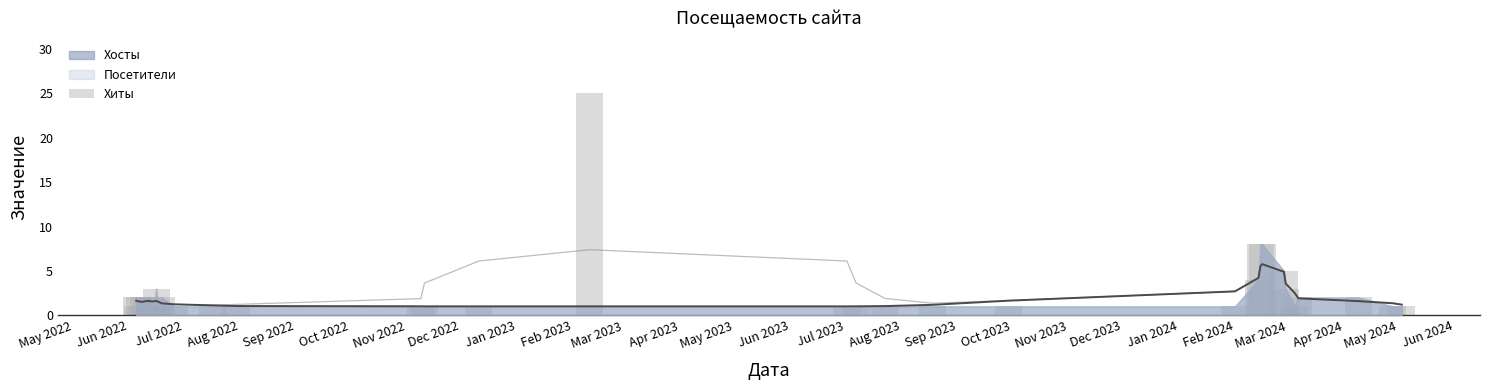

What is the sum of all values?

94